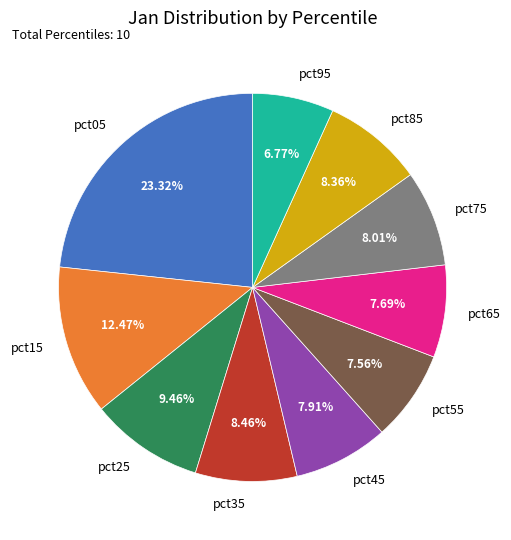

To the nearest percent, what is the combined percentage of pct15 and pct05?

36%